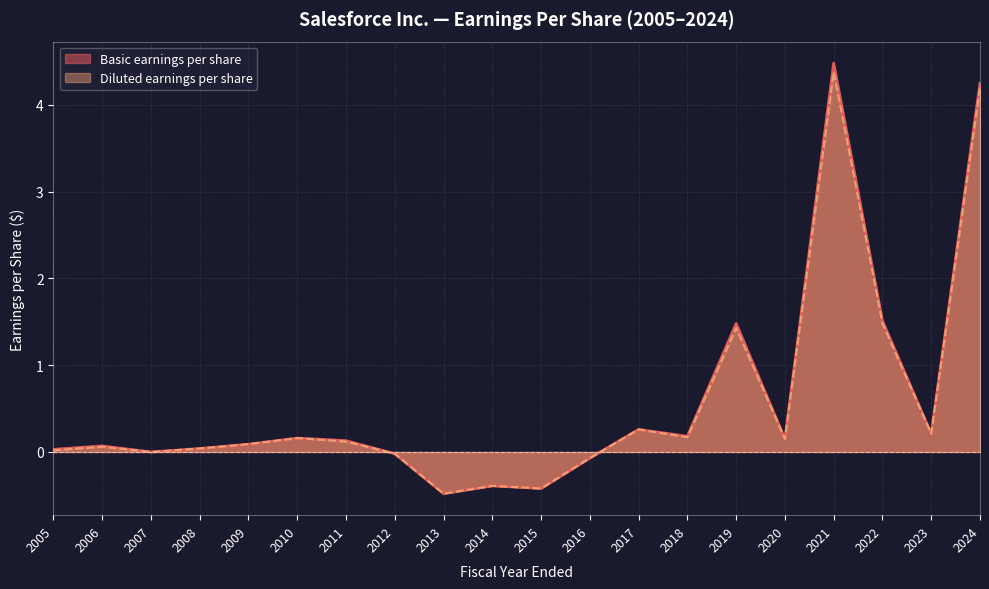

At 2012, list the series in order from largest to smallest.

Basic earnings per share, Diluted earnings per share